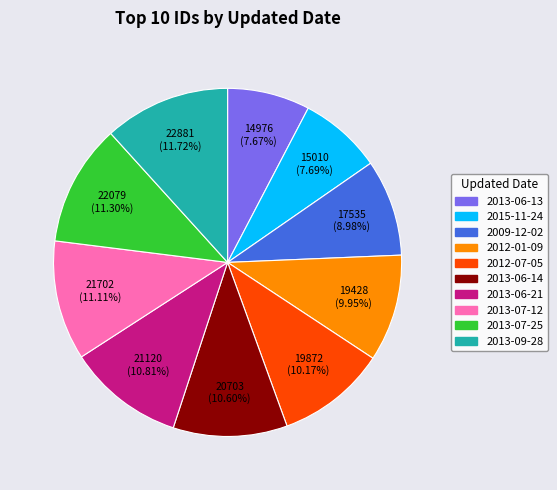

Does 2013-06-21 account for over 50% of the chart?

No